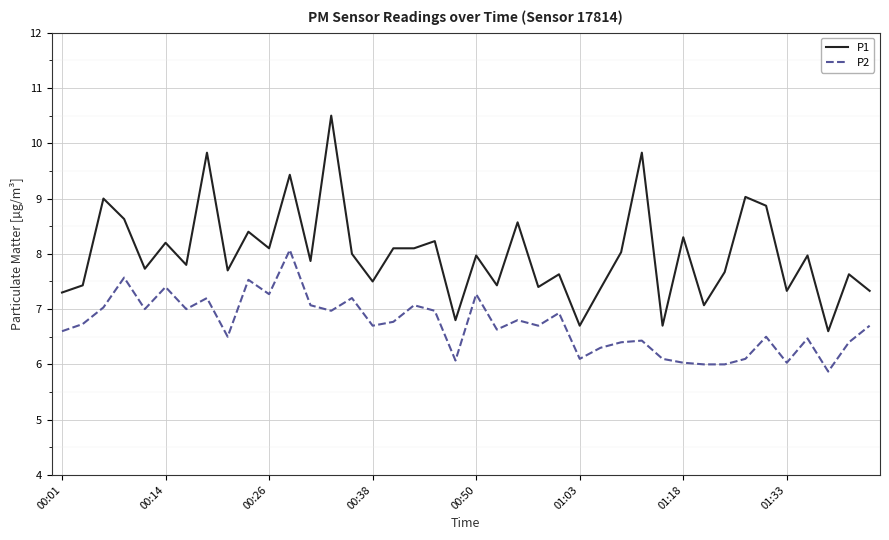

What is the lowest value of the P2 series?

5.9